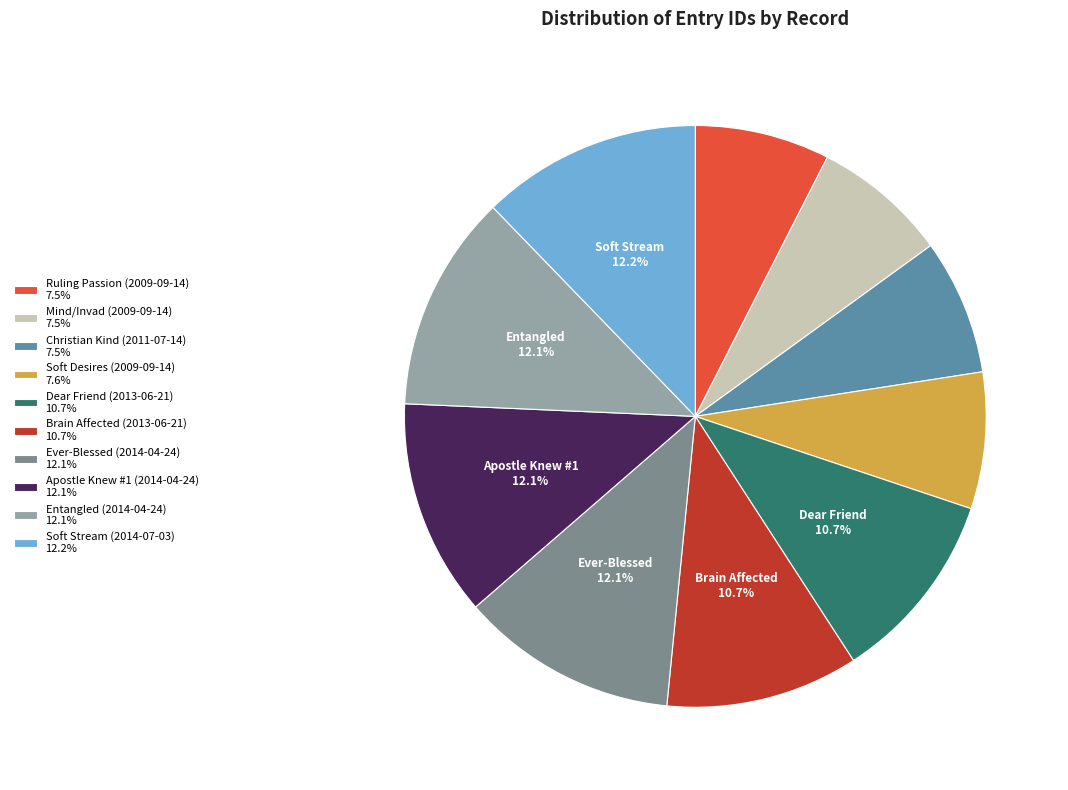

Does Dear Friend (2013-06-21) represent more than half of the total?

No